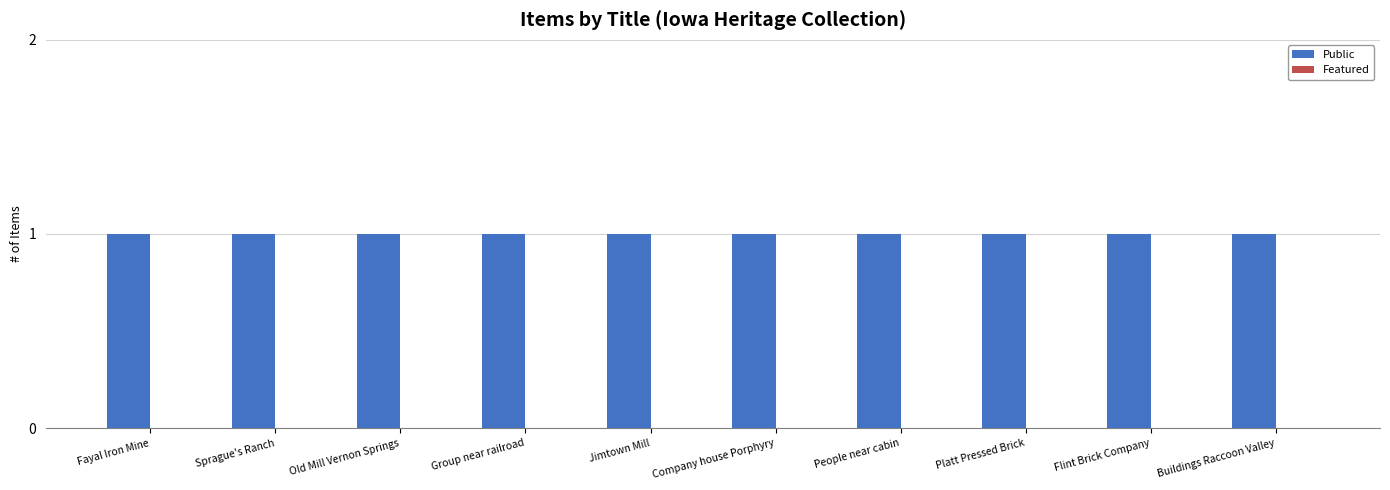

How many bars are there in each group?

2